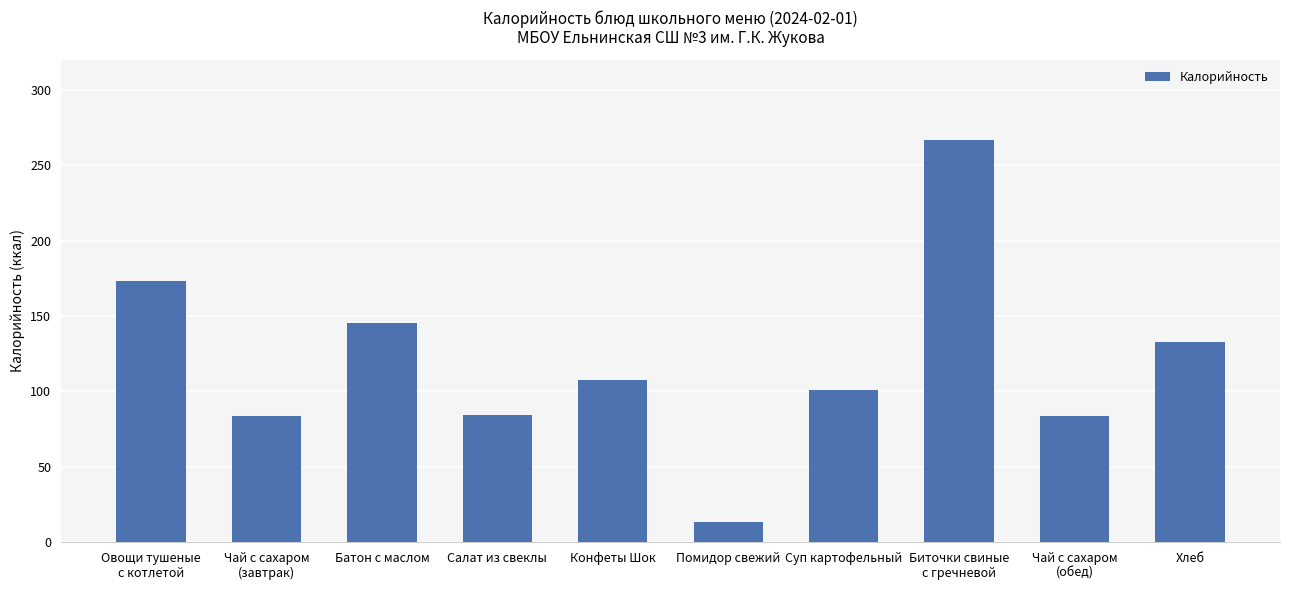

Approximately how many times larger is the value at Чай с сахаром
(завтрак) compared to Салат из свеклы?

1.0